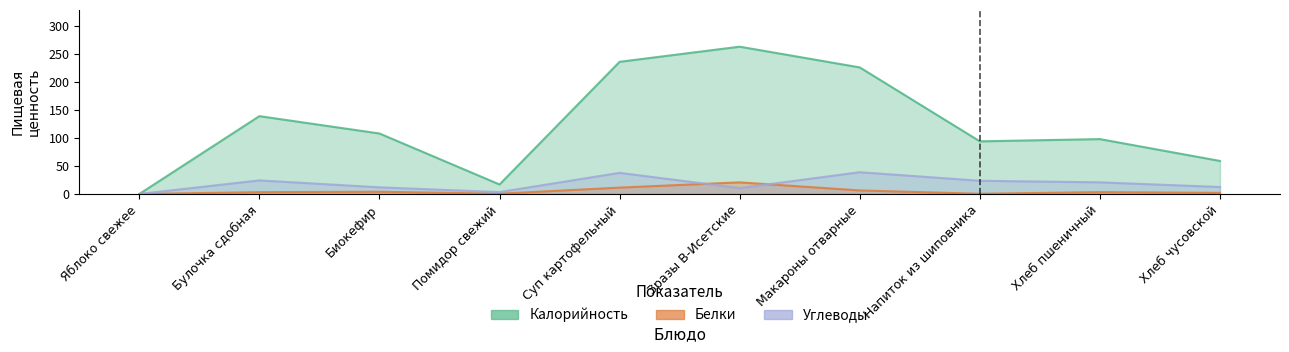

What is the label of the 5th point from the left?

Суп картофельный